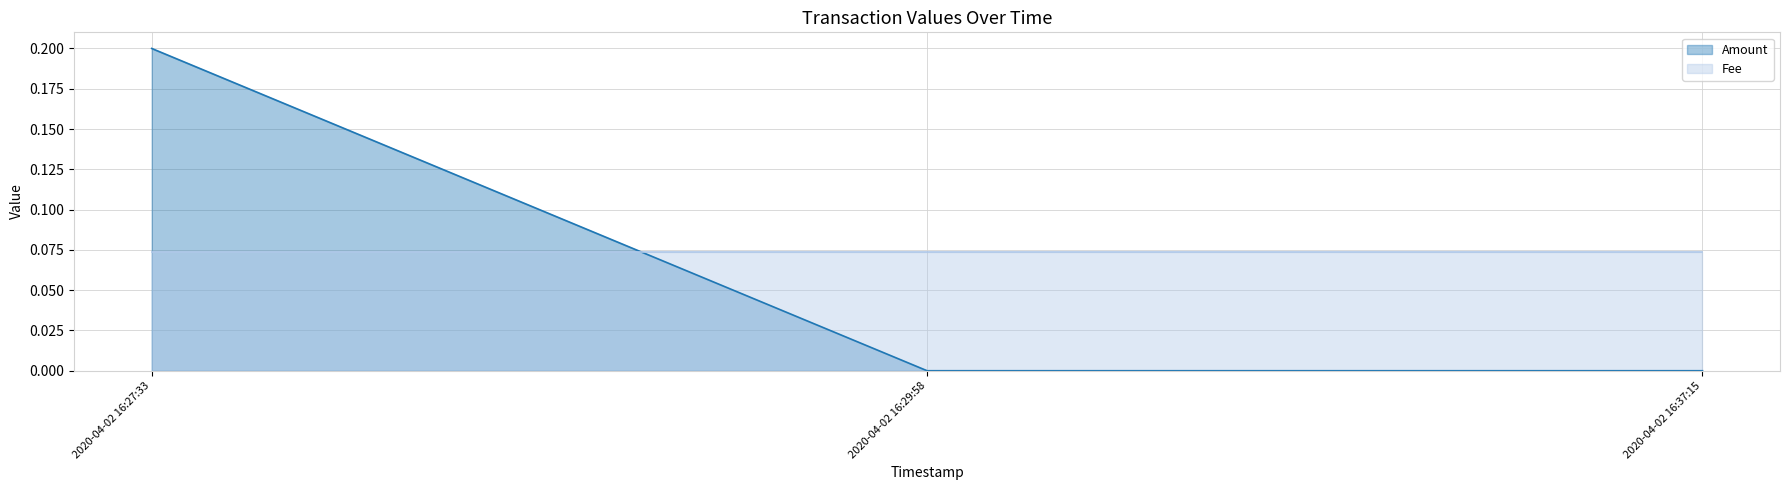

What is the total value across all series at 2020-04-02 16:37:15?

0.1